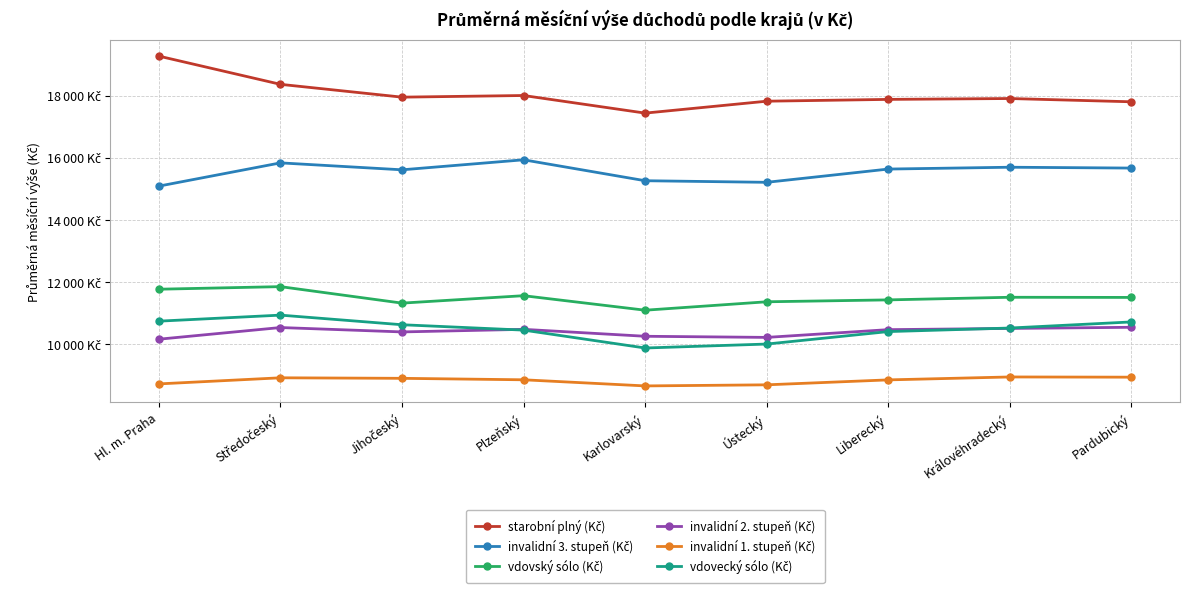

Reading left to right, list all the values displayed in this chart.

starobní plný (Kč): Hl. m. Praha=19268	Středočeský=18361	Jihočeský=17949	Plzeňský=18002	Karlovarský=17436	Ústecký=17819	Liberecký=17877	Královéhradecký=17905	Pardubický=17800
invalidní 3. stupeň (Kč): Hl. m. Praha=15089	Středočeský=15836	Jihočeský=15613	Plzeňský=15935	Karlovarský=15262	Ústecký=15211	Liberecký=15637	Královéhradecký=15696	Pardubický=15669
vdovský sólo (Kč): Hl. m. Praha=11774	Středočeský=11857	Jihočeský=11327	Plzeňský=11566	Karlovarský=11099	Ústecký=11370	Liberecký=11431	Královéhradecký=11515	Pardubický=11510
invalidní 2. stupeň (Kč): Hl. m. Praha=10167	Středočeský=10542	Jihočeský=10401	Plzeňský=10484	Karlovarský=10261	Ústecký=10225	Liberecký=10474	Královéhradecký=10513	Pardubický=10550
invalidní 1. stupeň (Kč): Hl. m. Praha=8730	Středočeský=8926	Jihočeský=8909	Plzeňský=8862	Karlovarský=8665	Ústecký=8700	Liberecký=8859	Královéhradecký=8953	Pardubický=8946
vdovecký sólo (Kč): Hl. m. Praha=10747	Středočeský=10941	Jihočeský=10632	Plzeňský=10459	Karlovarský=9884	Ústecký=10011	Liberecký=10412	Královéhradecký=10526	Pardubický=10722